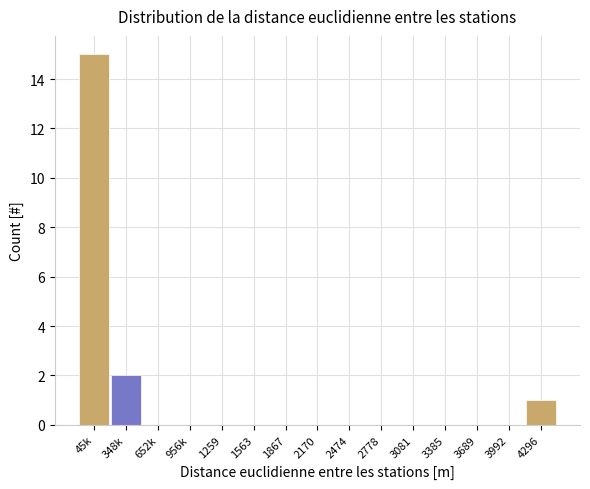

Reading left to right, extract all data points from this chart.

45k=15	348k=2	652k=0	956k=0	1259=0	1563=0	1867=0	2170=0	2474=0	2778=0	3081=0	3385=0	3689=0	3992=0	4296=1